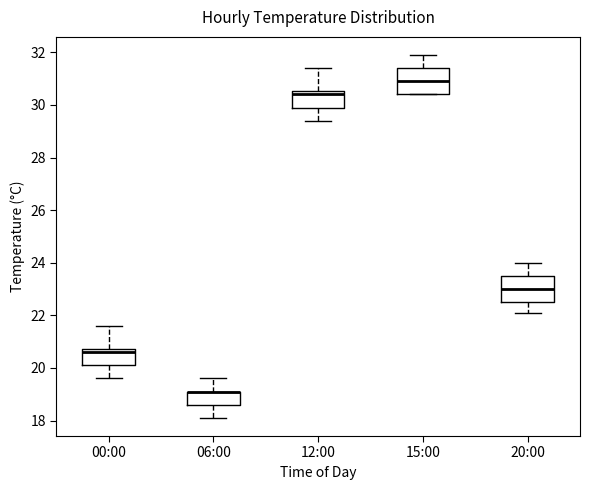

Reading left to right, read every box against the y-axis: the position of its median line, the range the box covers, and the ends of its whiskers. The values are not printed on the chart, so give them approximately, as read against the axis.

00:00: median 20.6, box 20.2 to 20.8, whiskers 19.6 to 21.6
06:00: median 19.2 (drawn on the box's upper edge), box 18.6 to 19.2, whiskers 18.2 to 19.6
12:00: median 30.4, box 30.0 to 30.6, whiskers 29.4 to 31.4
15:00: median 31.0, box 30.4 to 31.4, whiskers 30.4 to 32.0
20:00: median 23.0, box 22.6 to 23.6, whiskers 22.2 to 24.0